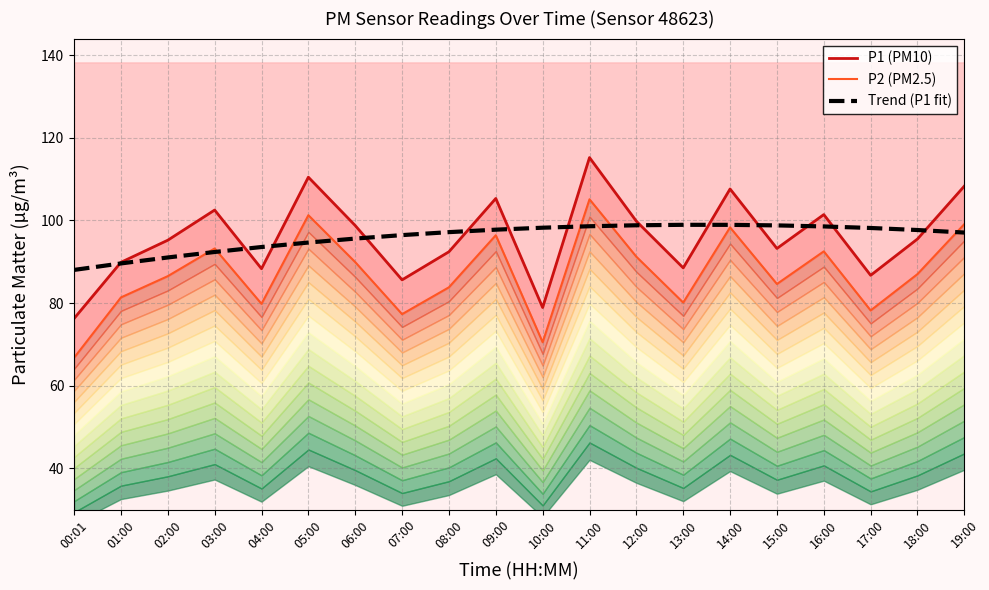

What is the label of the 6th point from the right?

14:00